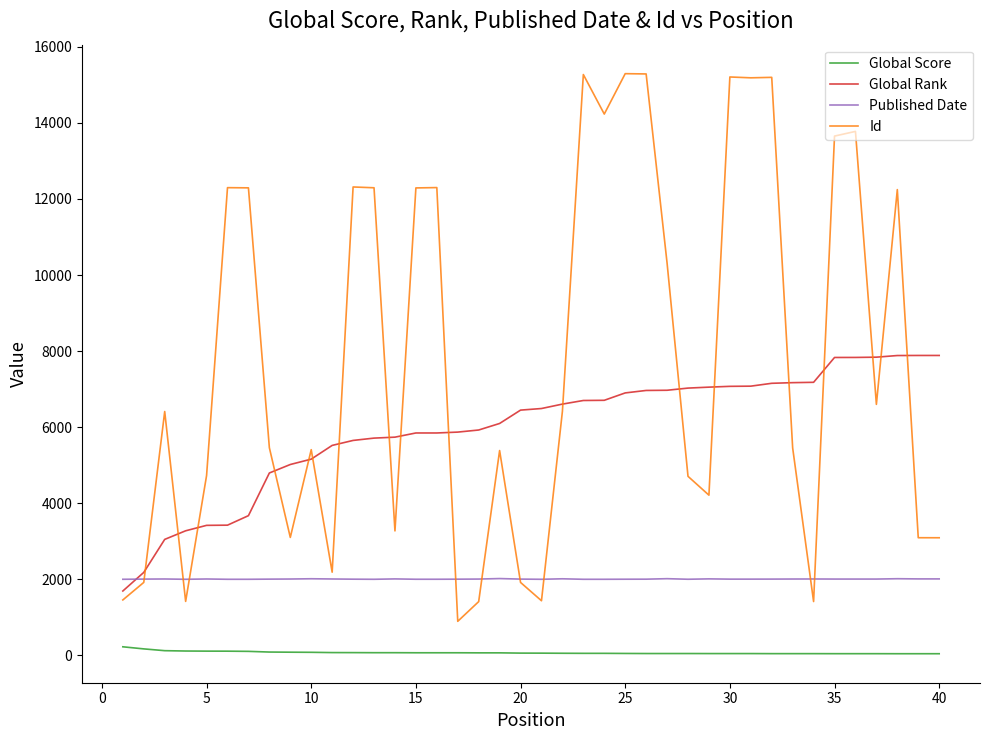

True or false: Global Rank and Global Score cross at least once.

False